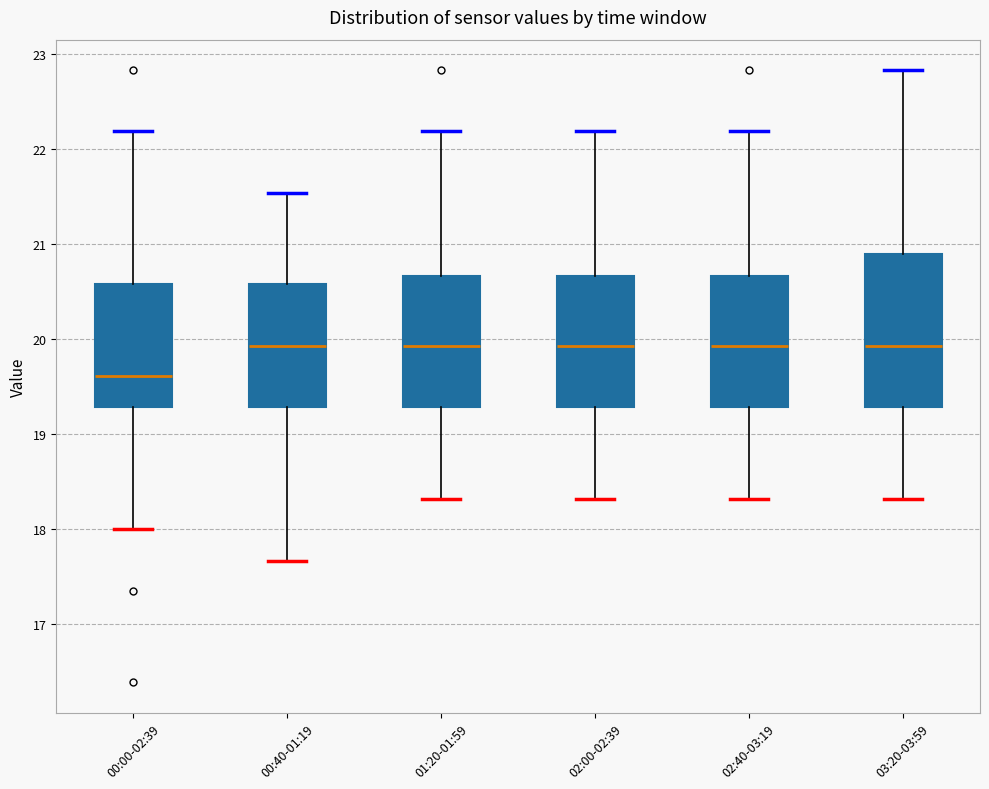

Where does the median line of the box for 01:20-01:59 sit on the y-axis? The values are not printed on the chart, so give them approximately, as read against the axis.

19.9